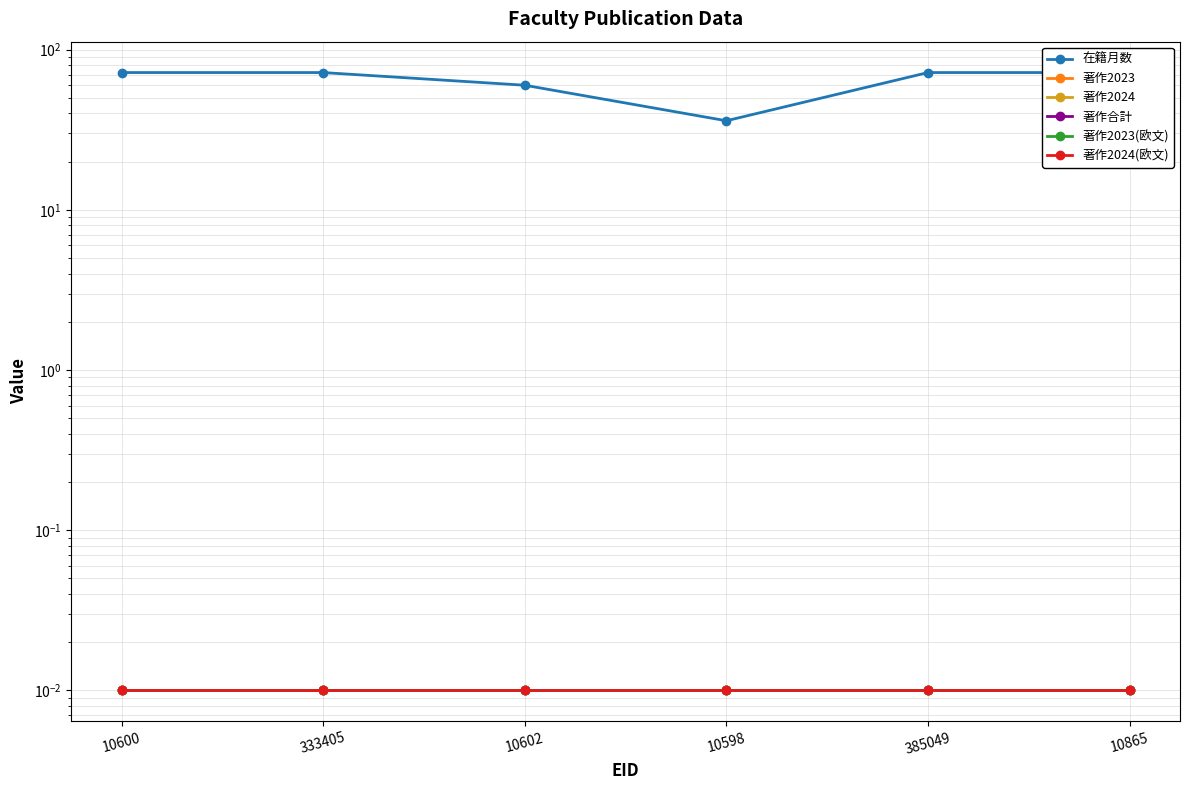

At how many categories does at least one series exceed 29?

6